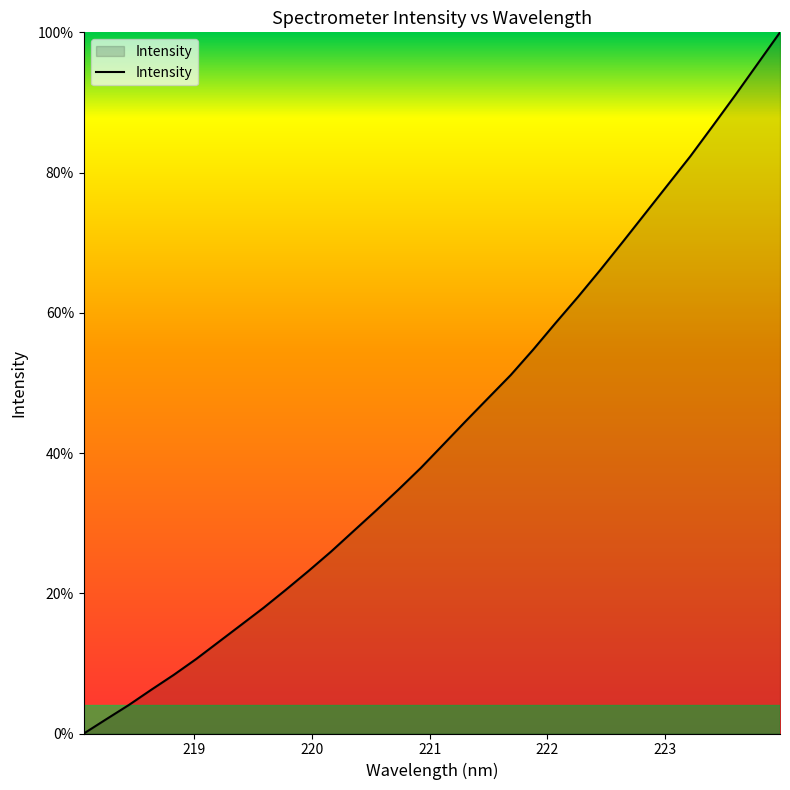

What is the difference between the maximum and minimum values?

100.0